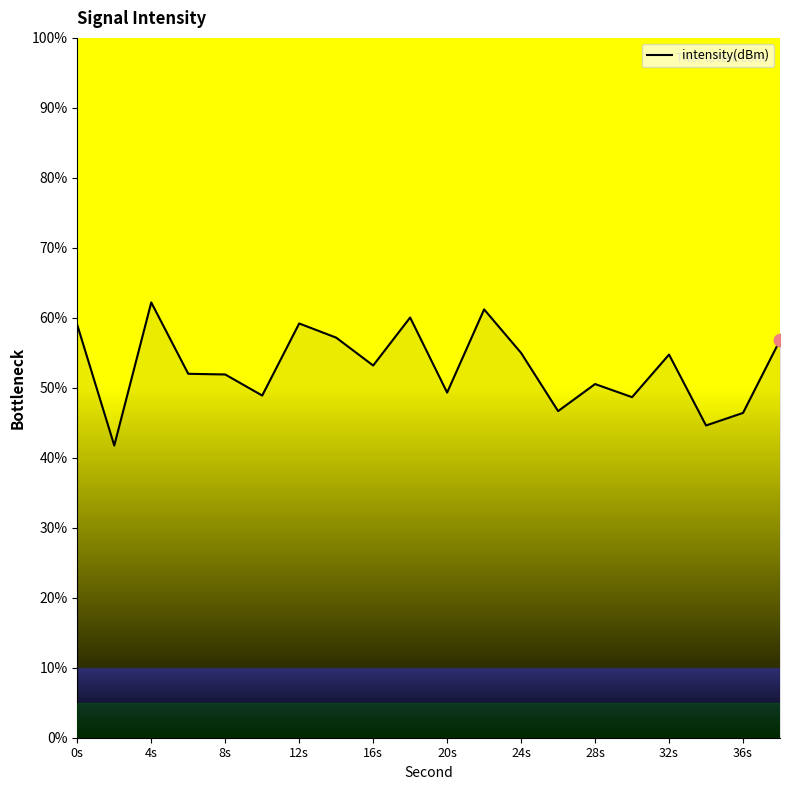

What is the difference between the maximum and minimum values?

20.4